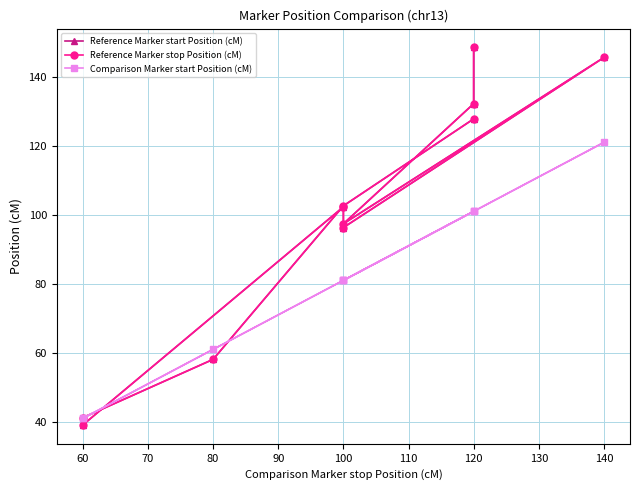

Does the chart have visible grid lines?

Yes